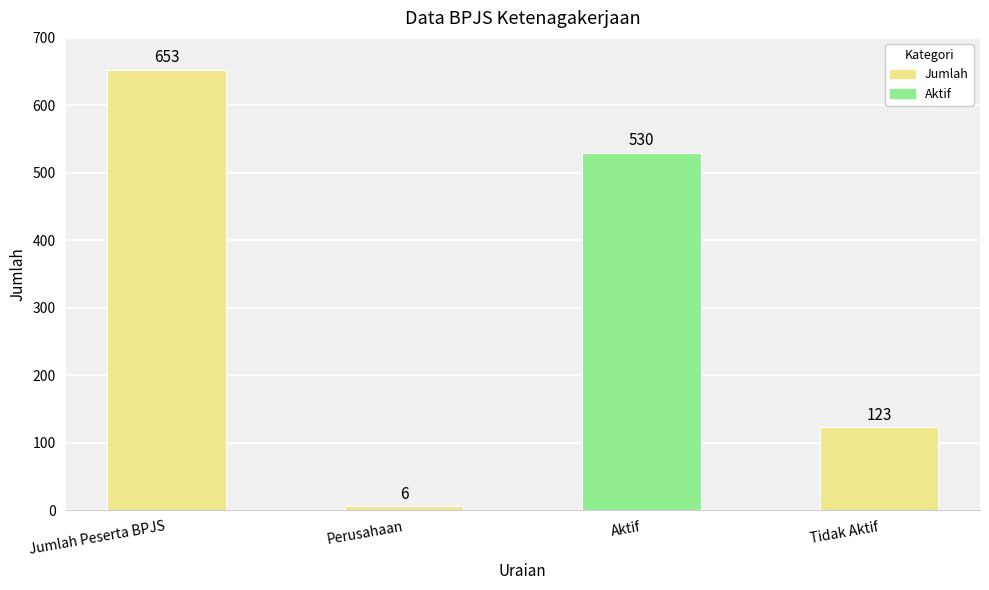

Which label corresponds to the smallest value in the chart?

Perusahaan